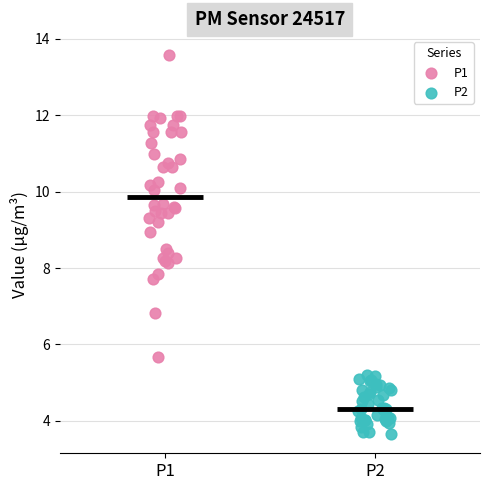

Which series contains the highest Y value?

P1